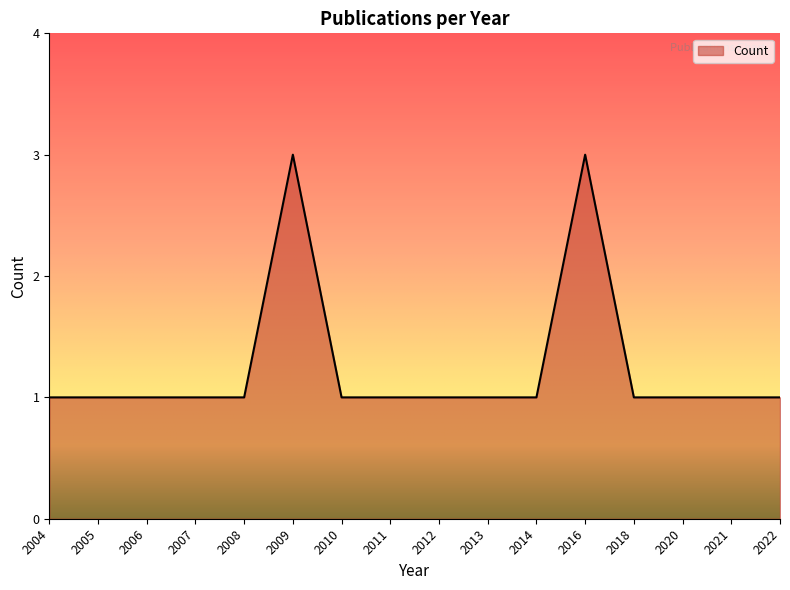

True or false: the data shows 1 at 2011.

True